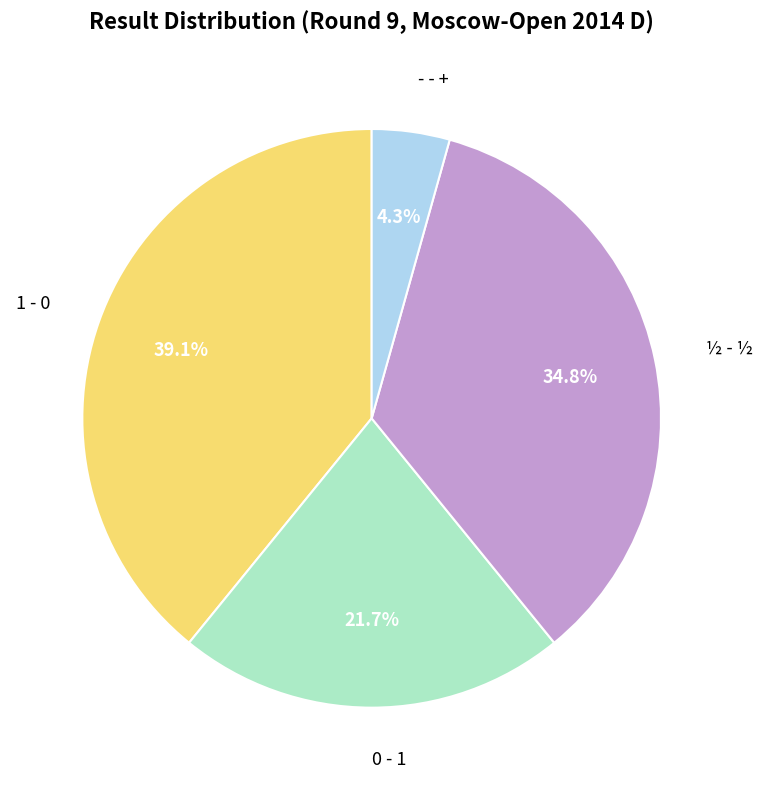

Rank the categories by value from lowest to highest.

- - +, 0 - 1, ½ - ½, 1 - 0